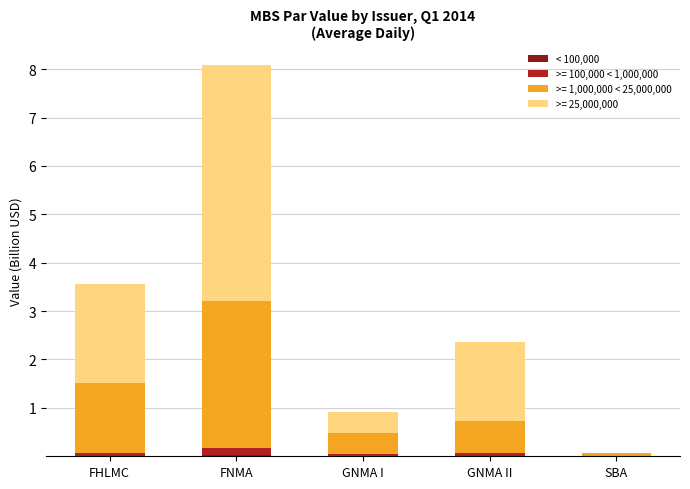

At which category is the sum across all series the highest?

FNMA